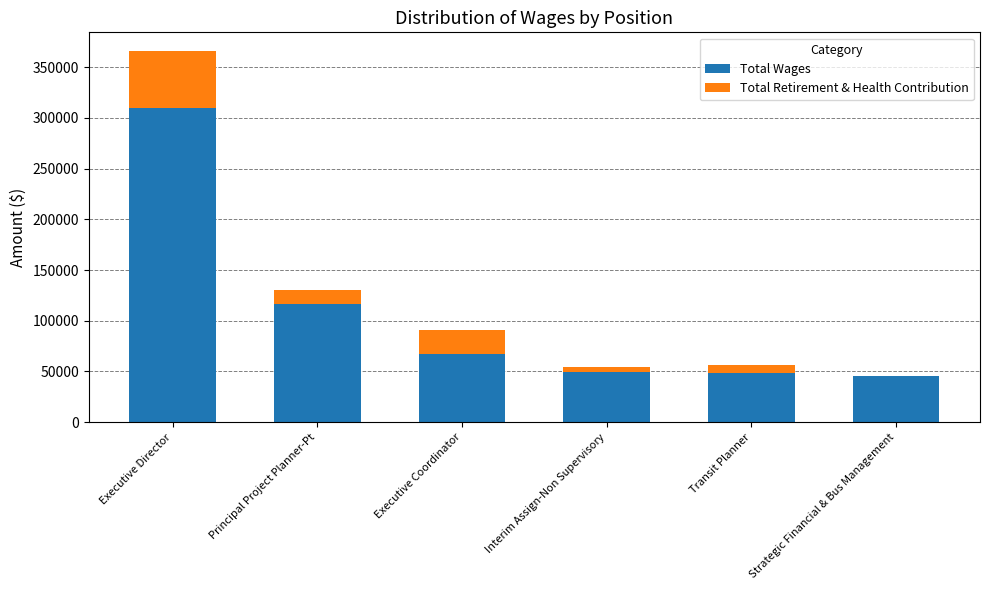

At which label is Total Wages closest to 177594?

Principal Project Planner-Pt